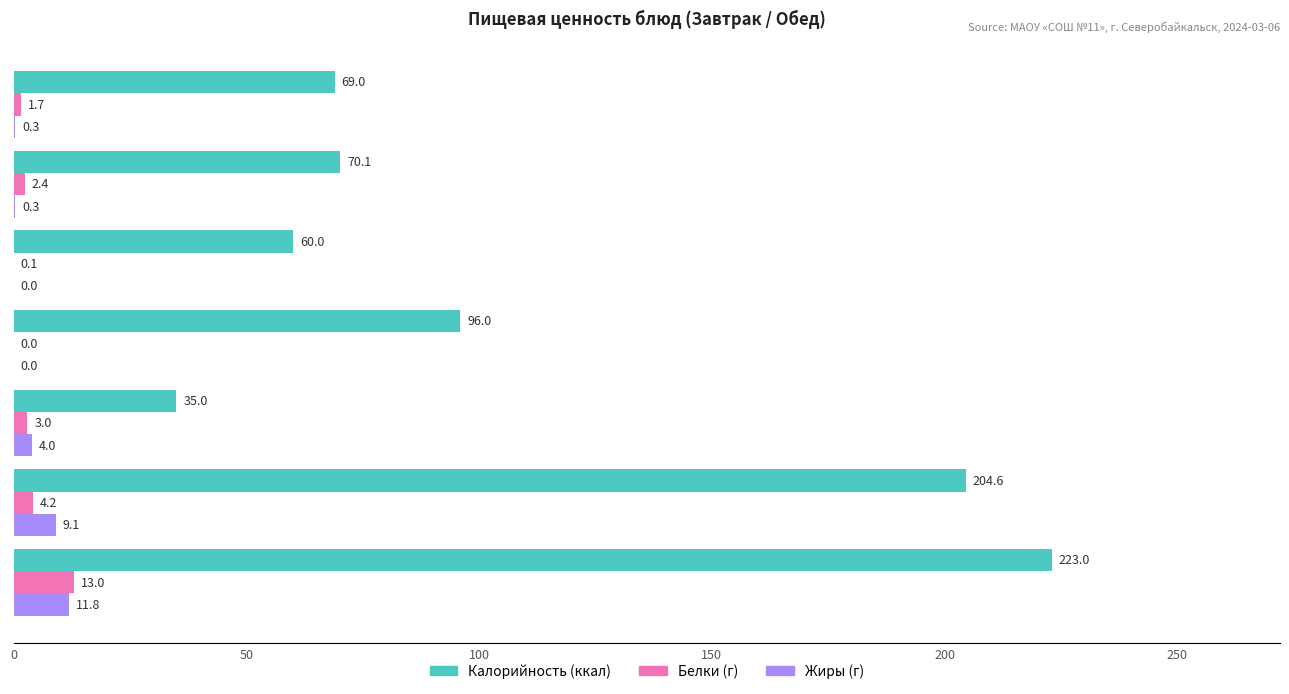

How many data points does each series have?

7